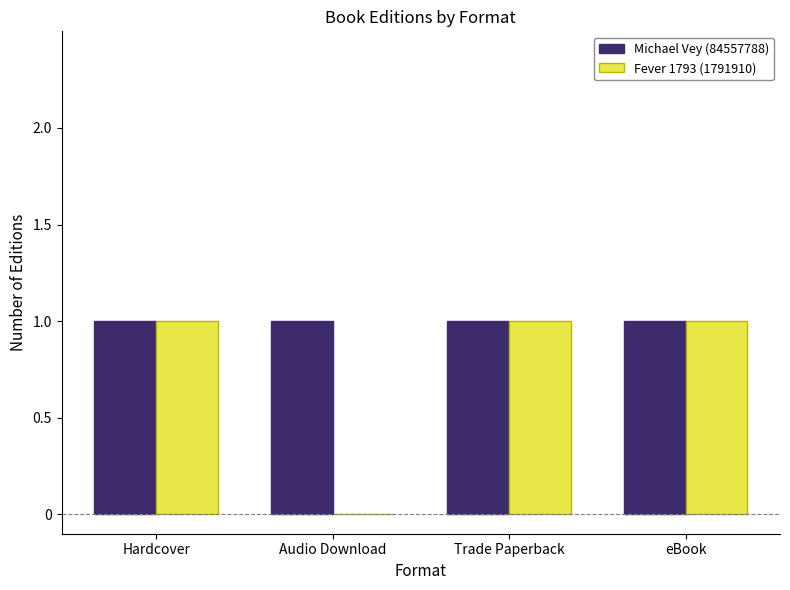

What is the sum of all Michael Vey (84557788) values?

4